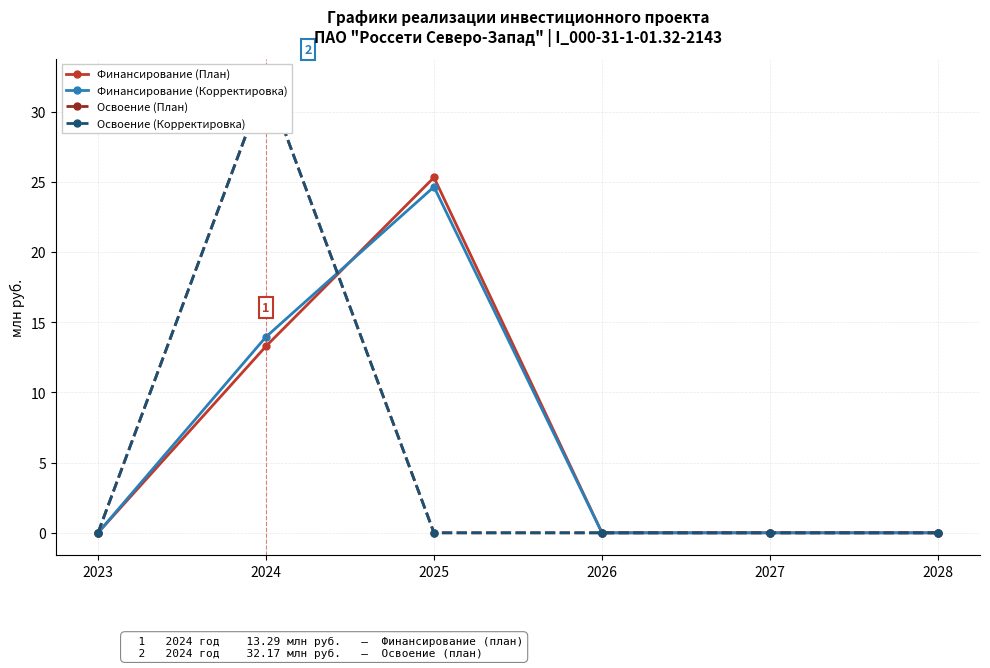

At which category is the sum across all series the highest?

2024